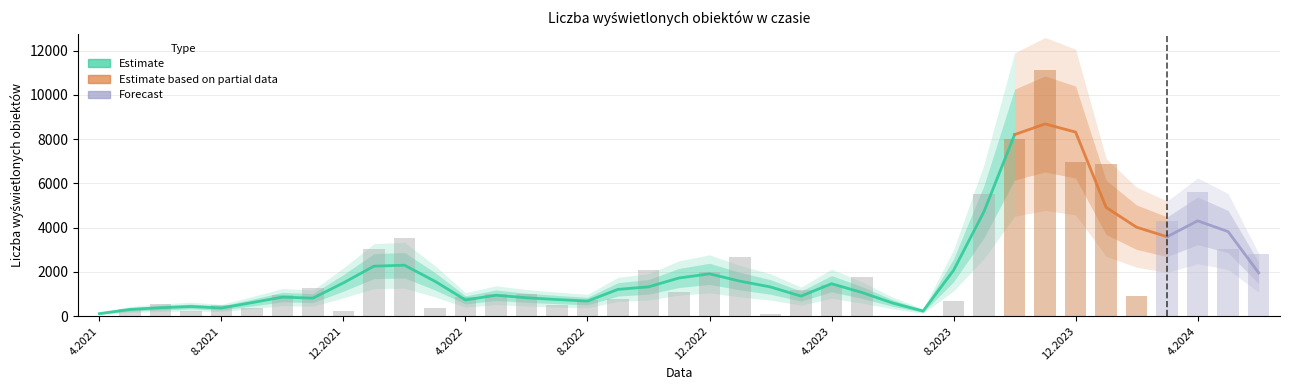

What is the difference between the maximum and minimum values?

11105